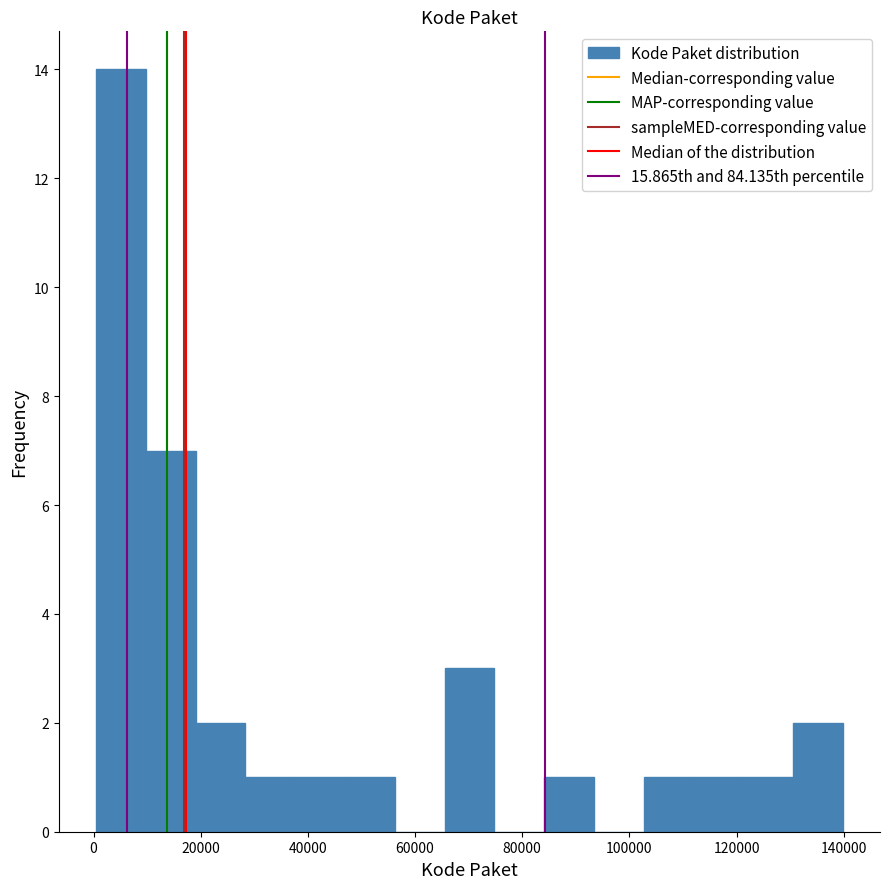

Reading left to right, list every bar in this chart as the range it spans on the x-axis followed by its height. Neither the bar edges nor the heights are printed on the chart, so give them approximately, as read against the axes.

0 to 10000: 14
10000 to 20000: 7
20000 to 28000: 2
28000 to 38000: 1
38000 to 46000: 1
46000 to 56000: 1
56000 to 66000: 0
66000 to 74000: 3
74000 to 84000: 0
84000 to 94000: 1
94000 to 102000: 0
102000 to 112000: 1
112000 to 122000: 1
122000 to 130000: 1
130000 to 140000: 2